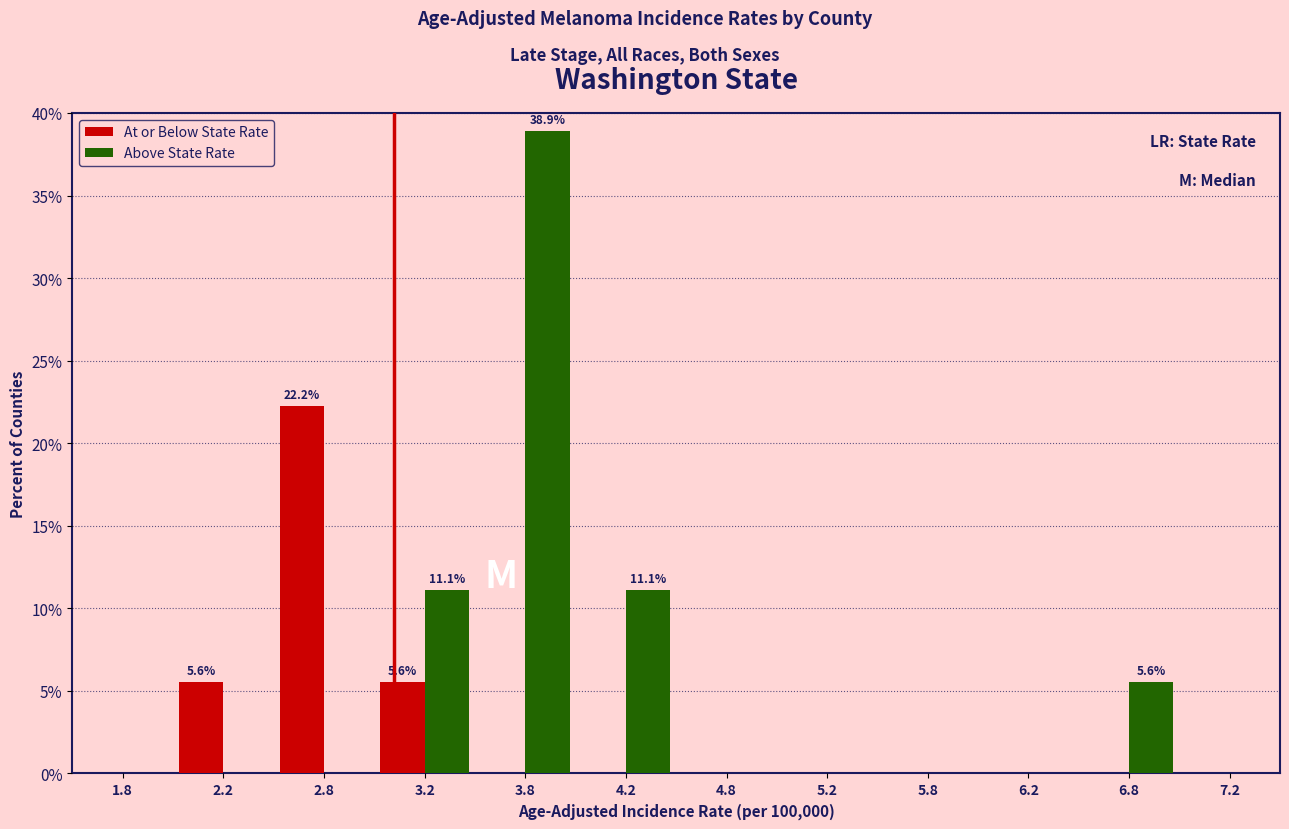

In the Above State Rate series, which range on the x-axis has the tallest bar?

3.5 to 4.0